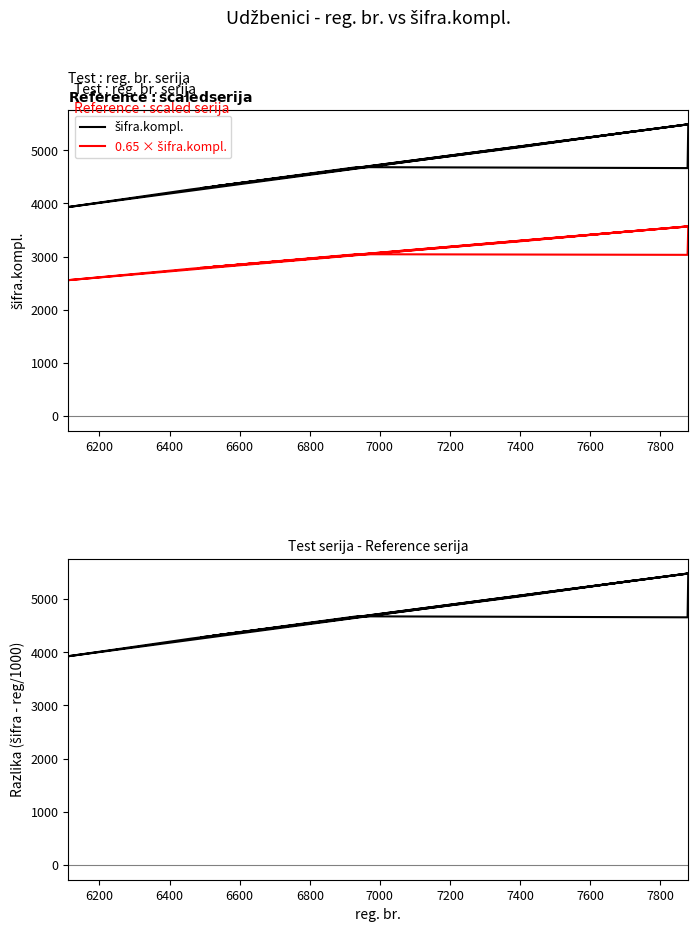

Reading left to right, list all the values displayed in this chart.

šifra.kompl.: 4289.0	4289.0	4324.0	4324.0	4352.0	5488.0	5486.0	4265.0	3932.0	5489.0	4665.0	4683.0	4317.0	5054.0	5055.0	5351.0	5351.0
0.65 × šifra.kompl.: 2787.8	2787.8	2810.6	2810.6	2828.8	3567.2	3565.9	2772.2	2555.8	3567.8	3032.2	3044.0	2806.1	3285.1	3285.8	3478.2	3478.2
Razlika: 4282.5	4282.5	4317.5	4317.5	4345.4	5480.1	5478.1	4258.5	3925.9	5481.1	4657.1	4676.1	4310.5	5046.6	5047.6	5343.3	5343.3